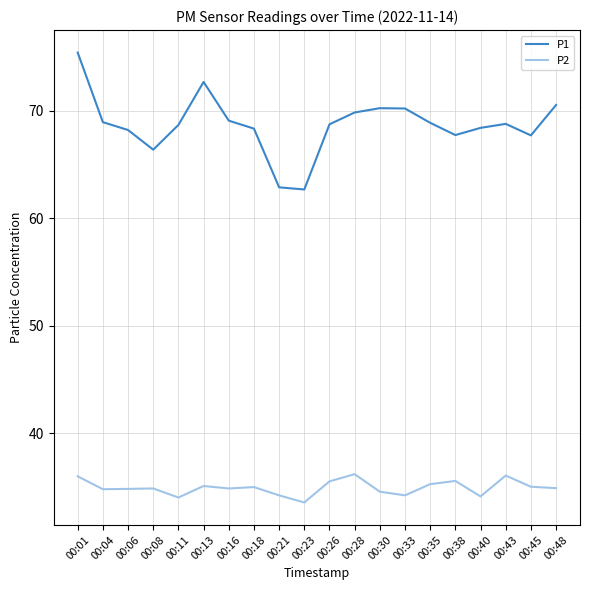

How many lines are shown in the chart?

2